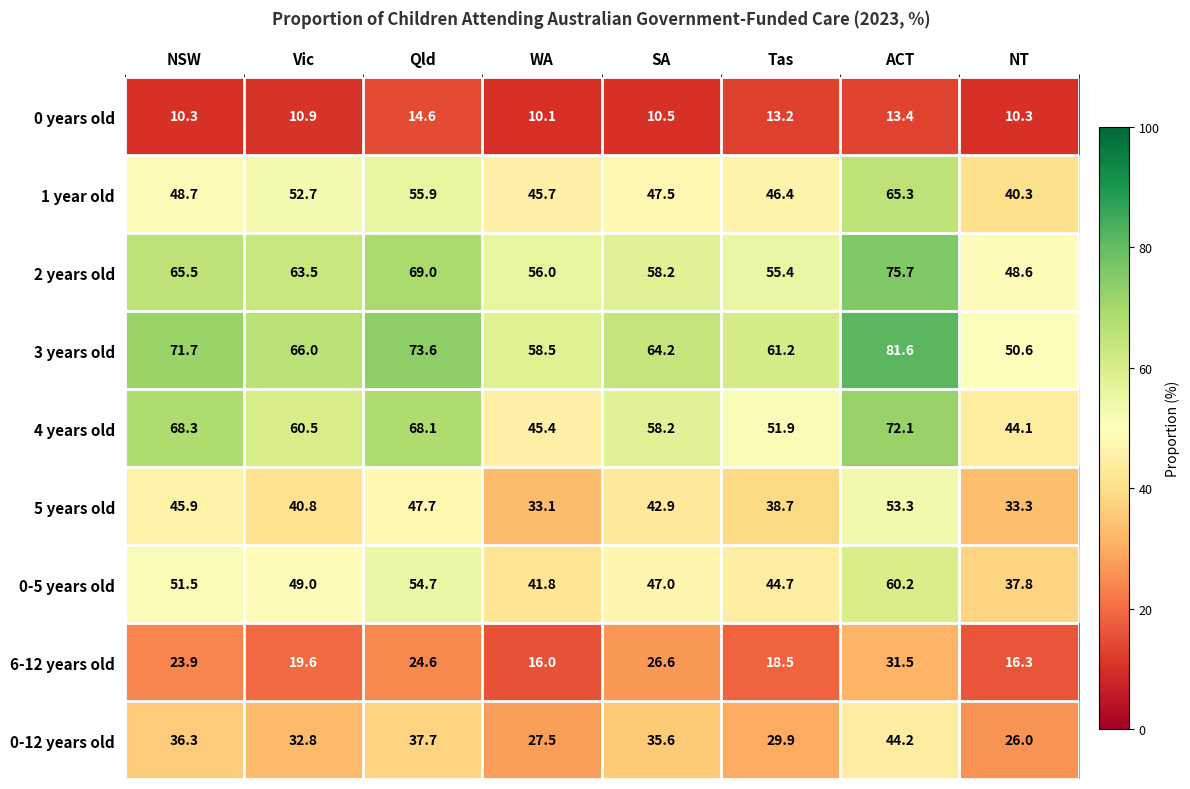

At which category does the chart reach its minimum across all series?

WA